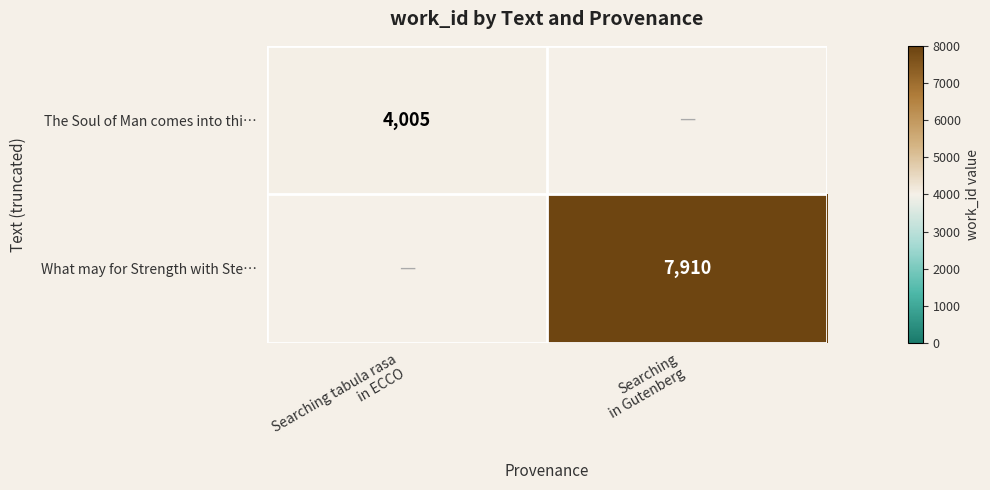

True or false: What may for Strength with Ste… has a value of 7910.0 at Searching in Gutenberg.

True